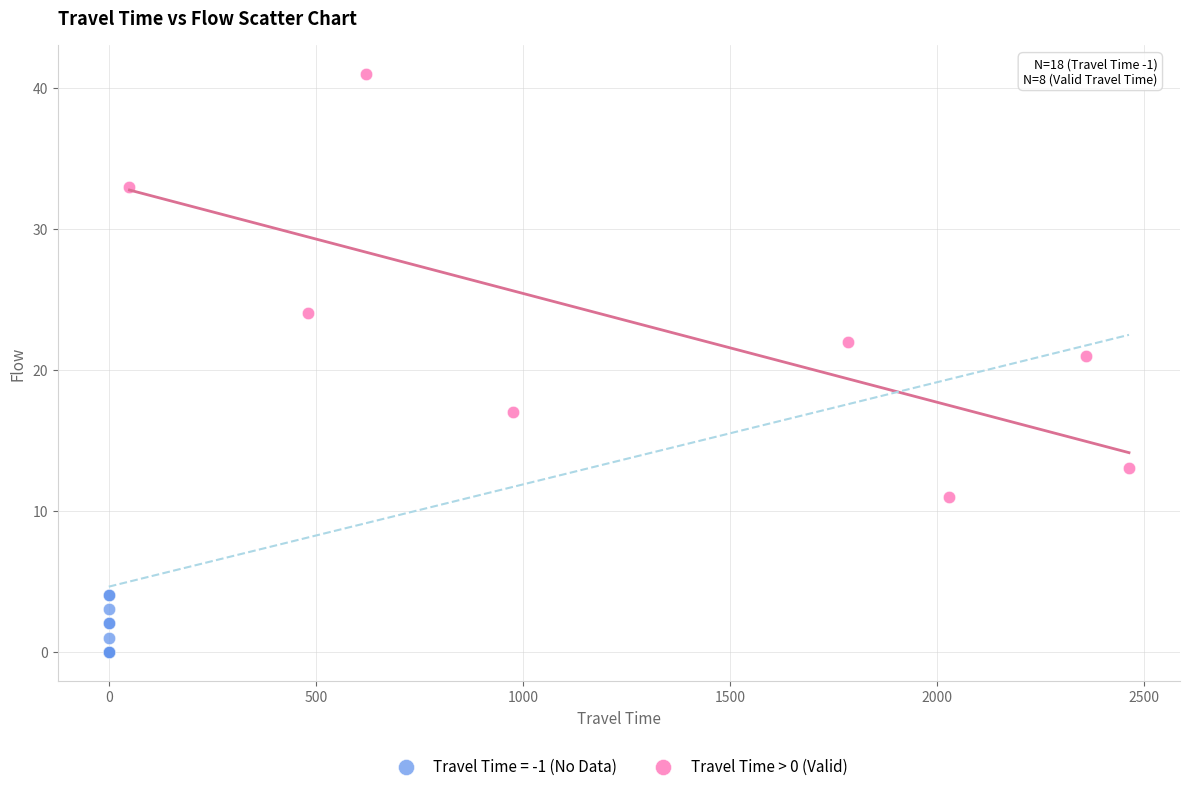

Which series contains the lowest Y value?

Travel Time = -1 (No Data)